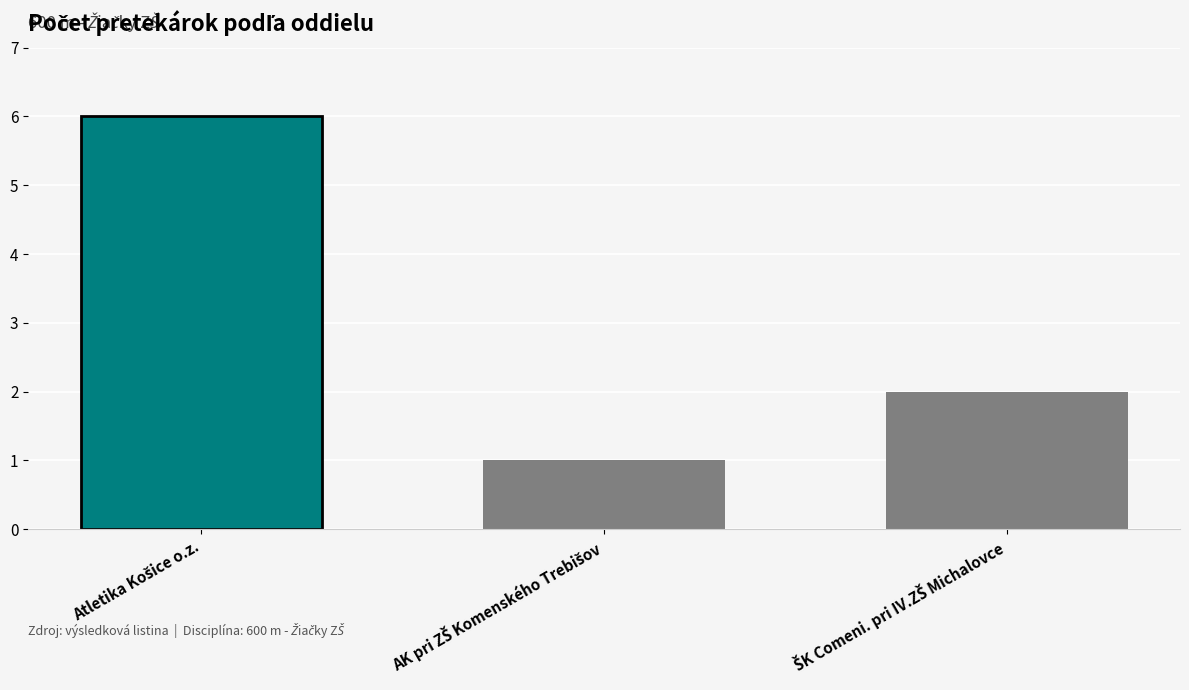

Reading left to right, extract all data points from this chart.

6	1	2